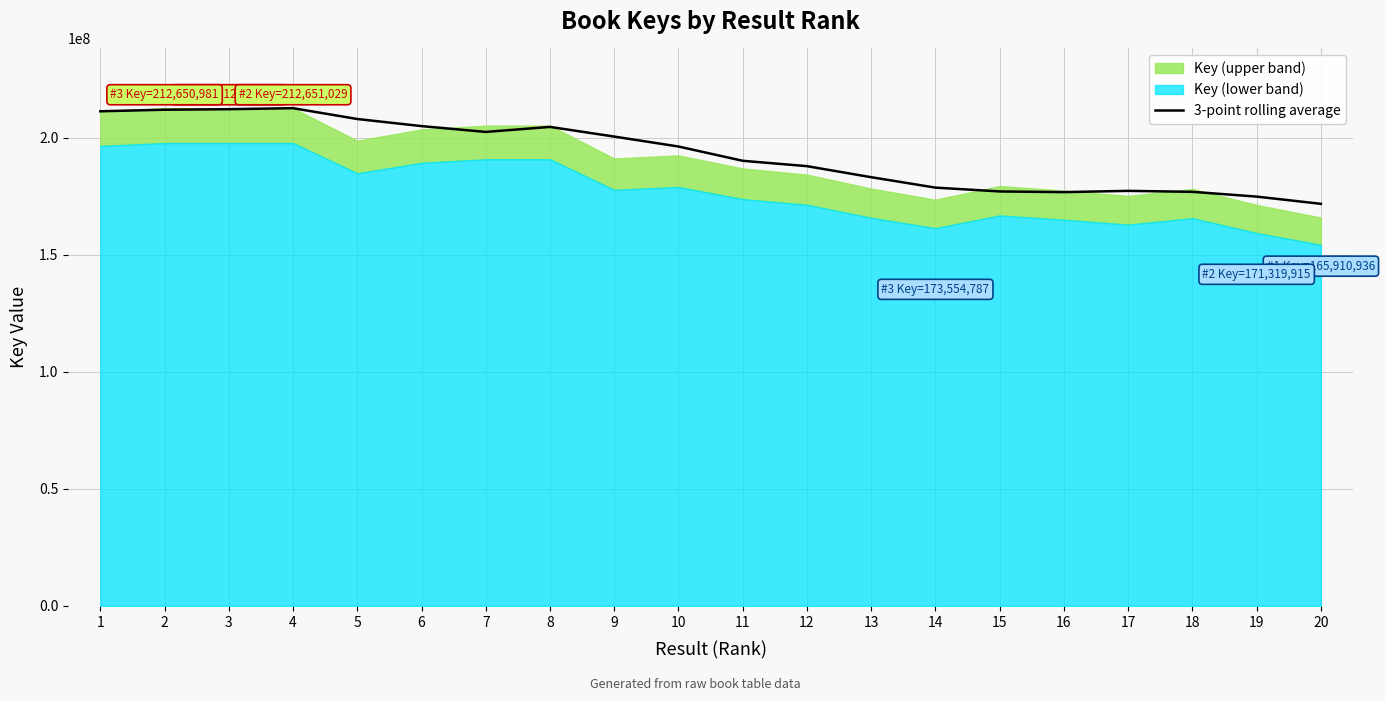

Approximately how many times larger is the value at 16 compared to 20?

1.0